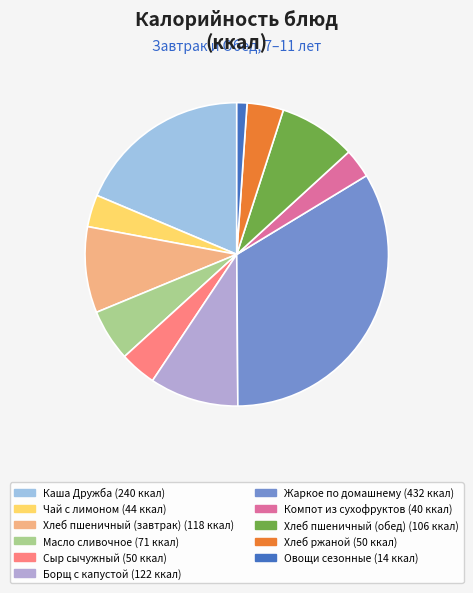

True or false: Борщ с капустой accounts for 9% of the total.

True